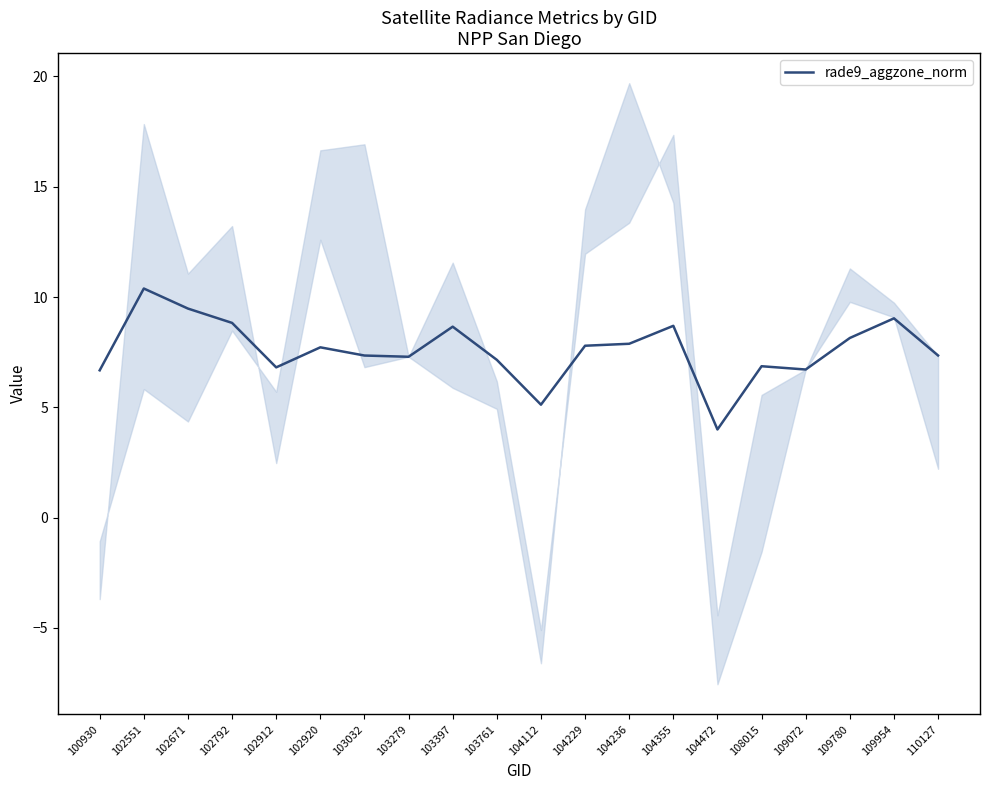

List the labels in order of value, largest first.

102551, 102671, 109954, 102792, 104355, 103397, 109780, 104236, 104229, 102920, 110127, 103032, 103279, 103761, 108015, 102912, 109072, 100930, 104112, 104472